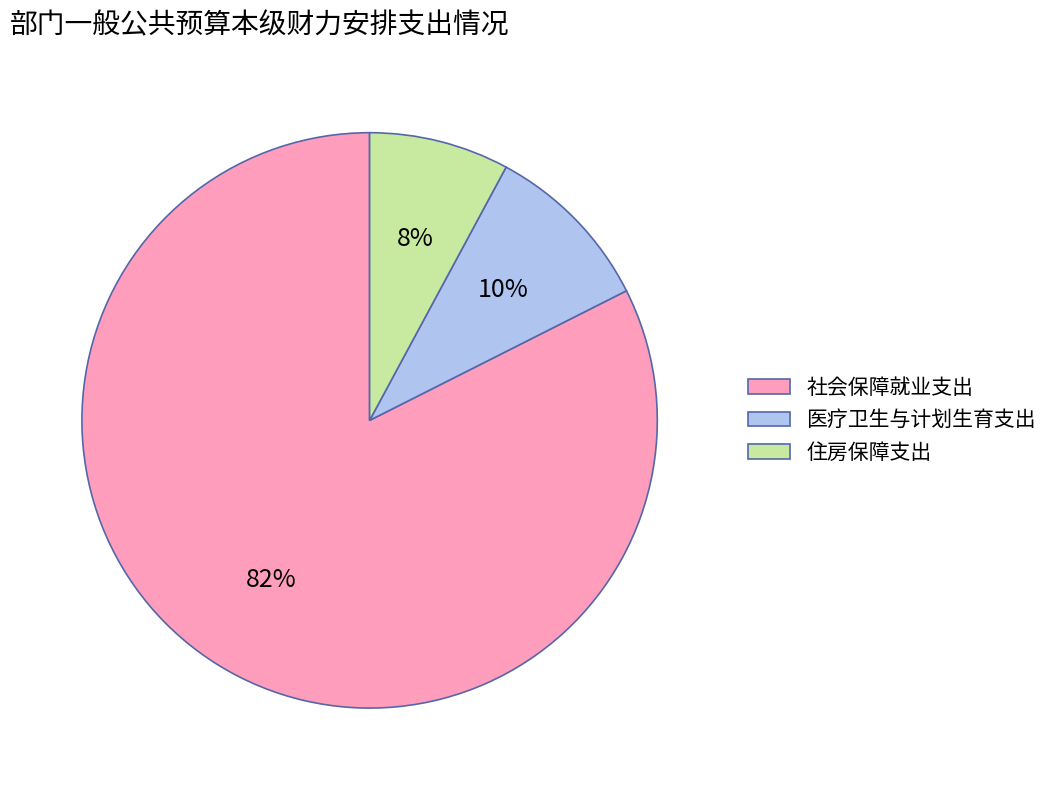

True or false: 住房保障支出 accounts for 8% of the total.

True